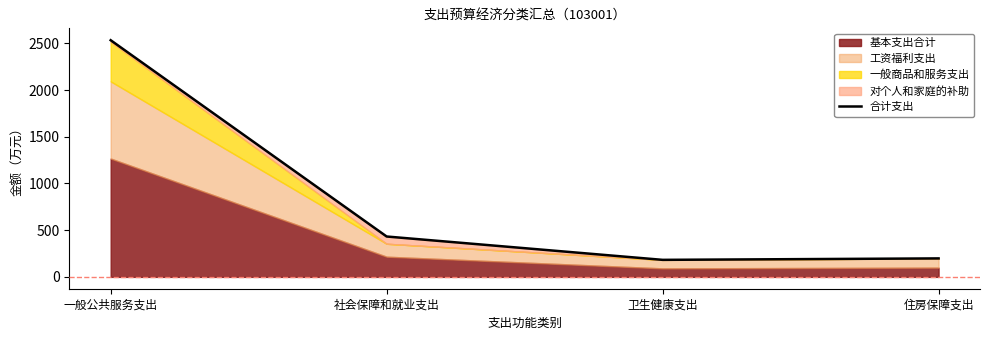

Which category has the lowest value across all series?

卫生健康支出